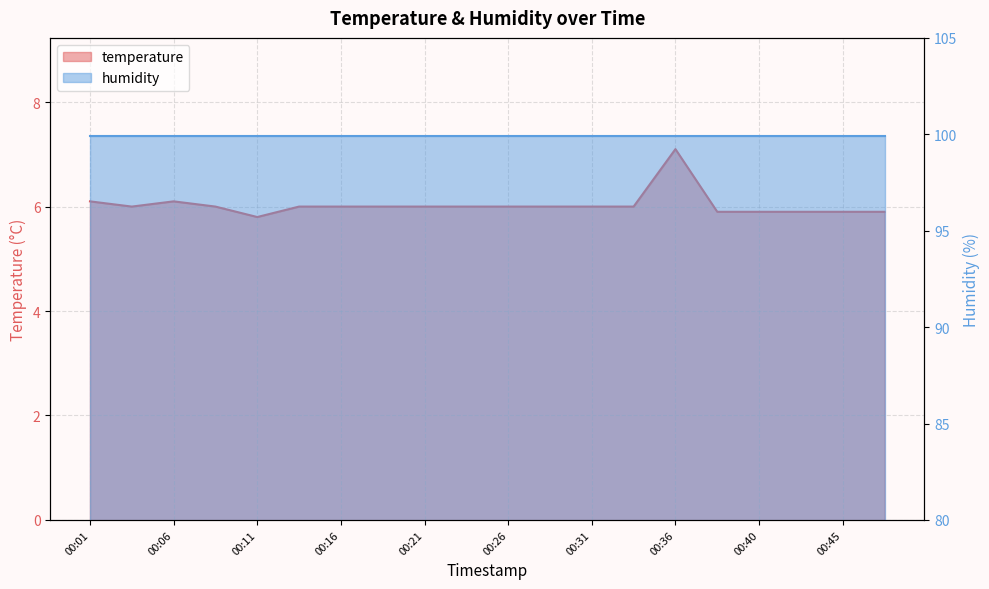

What is the average value?

6.0